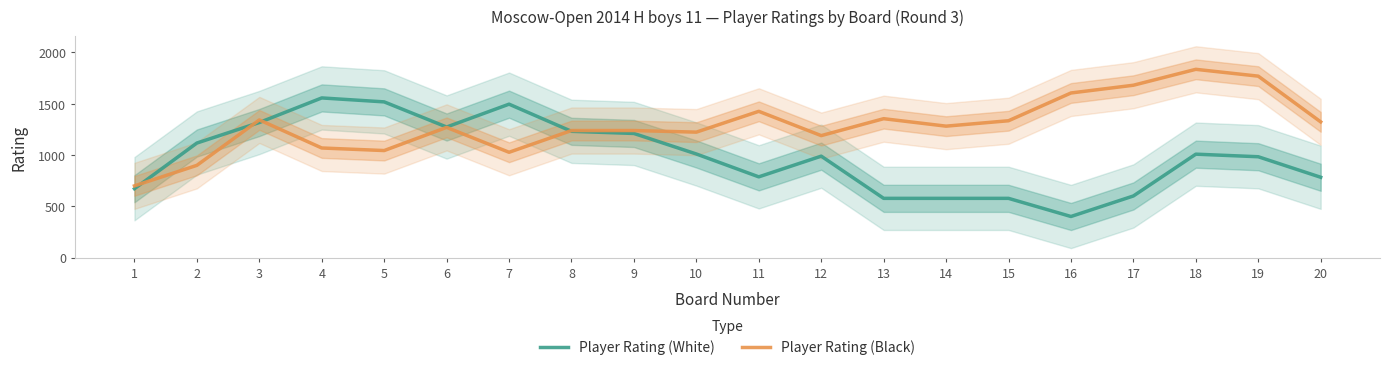

At which category is the sum across all series the highest?

18